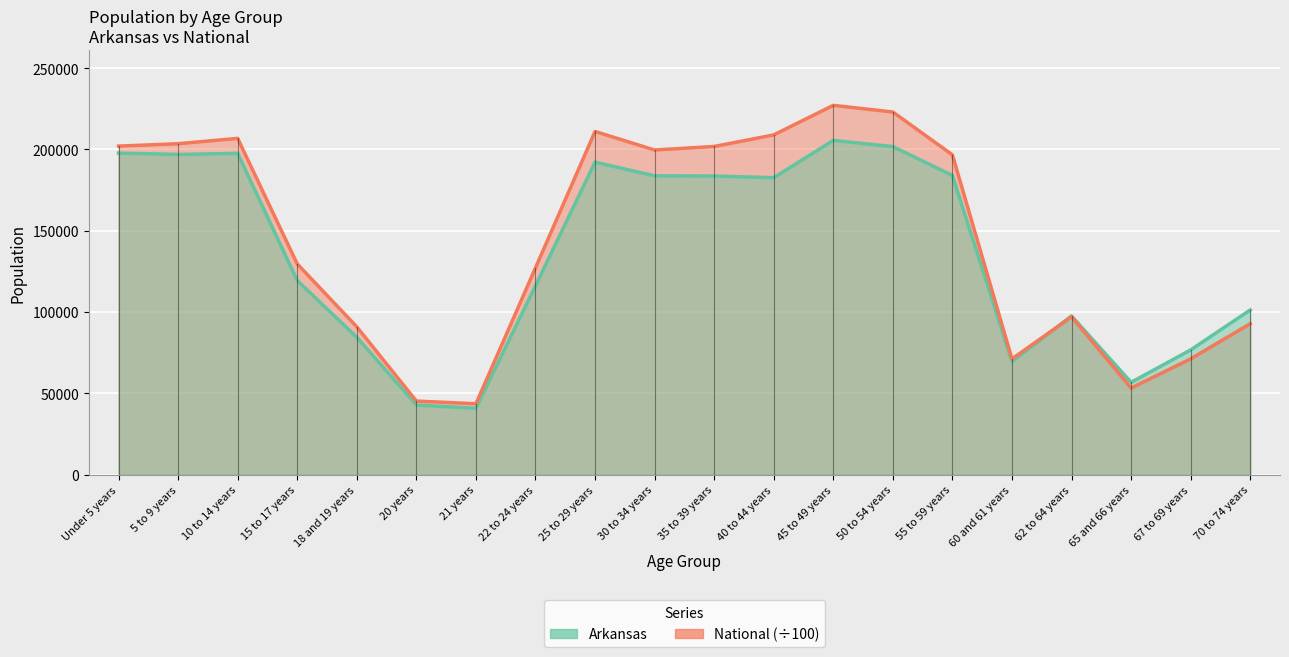

What is the average value of the Arkansas series?

136527.0